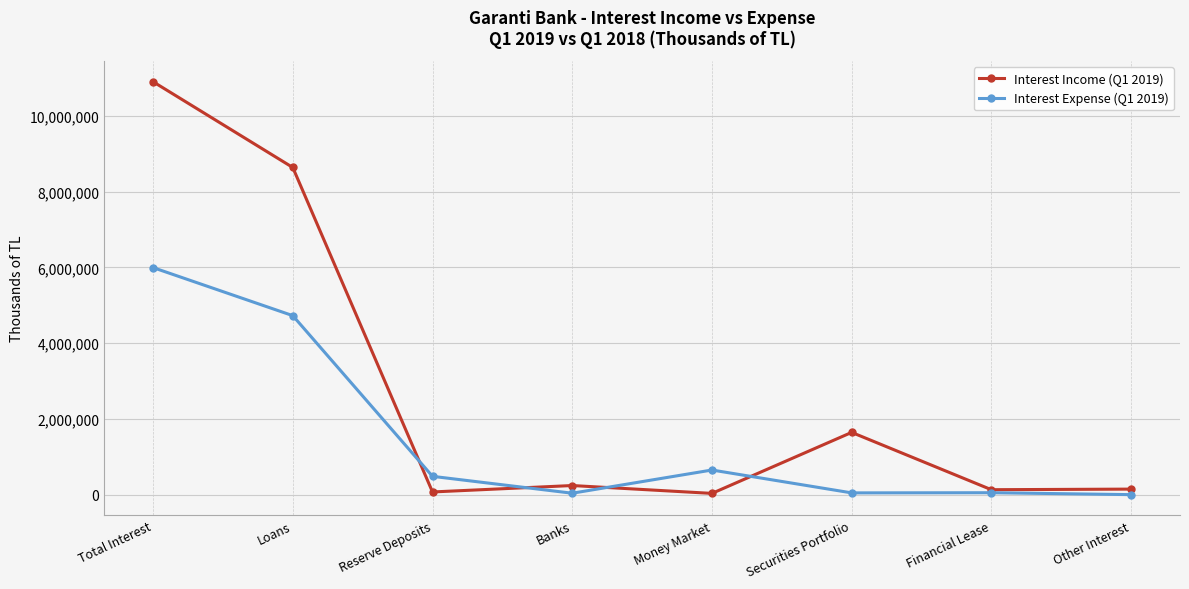

What is the difference between the maximum and minimum values in the Interest Income (Q1 2019) series?

10874030